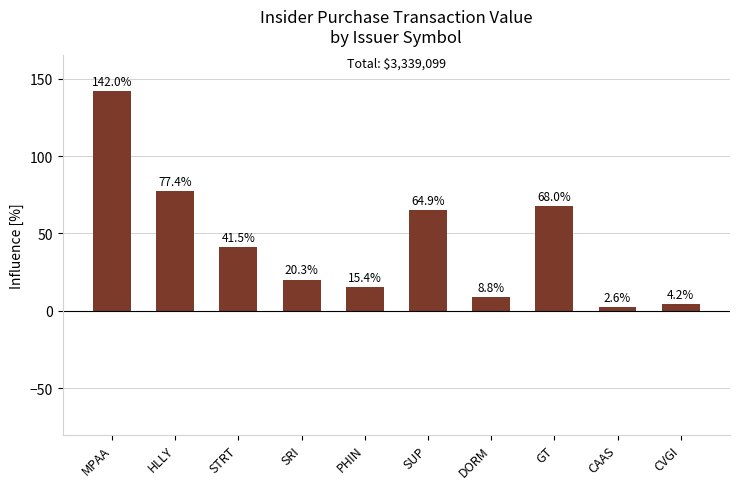

What is the sum of the values at SRI and SUP?

85.2